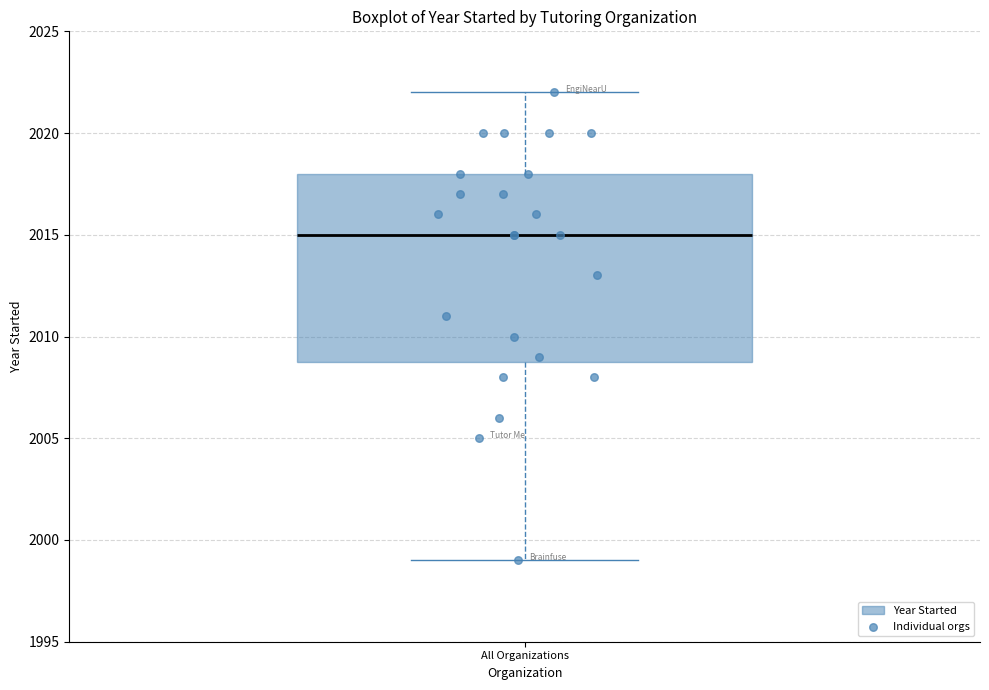

Transcribe this box plot: give where the median line is, the range the box spans, and where the two whiskers end, as read against the y-axis. The values are not printed on the chart, so give them approximately, as read against the axis.

median 2015, box 2009 to 2018, whiskers 1999 to 2022